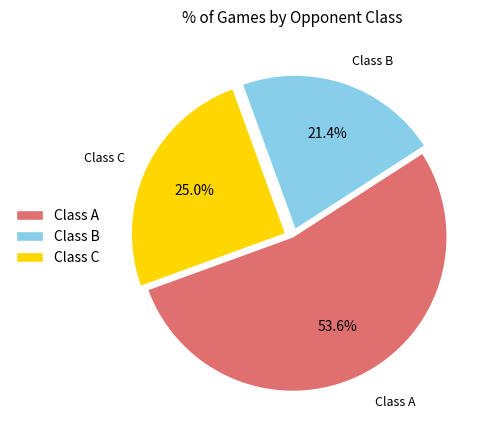

How much of the chart is everything except Class C?

75.0%